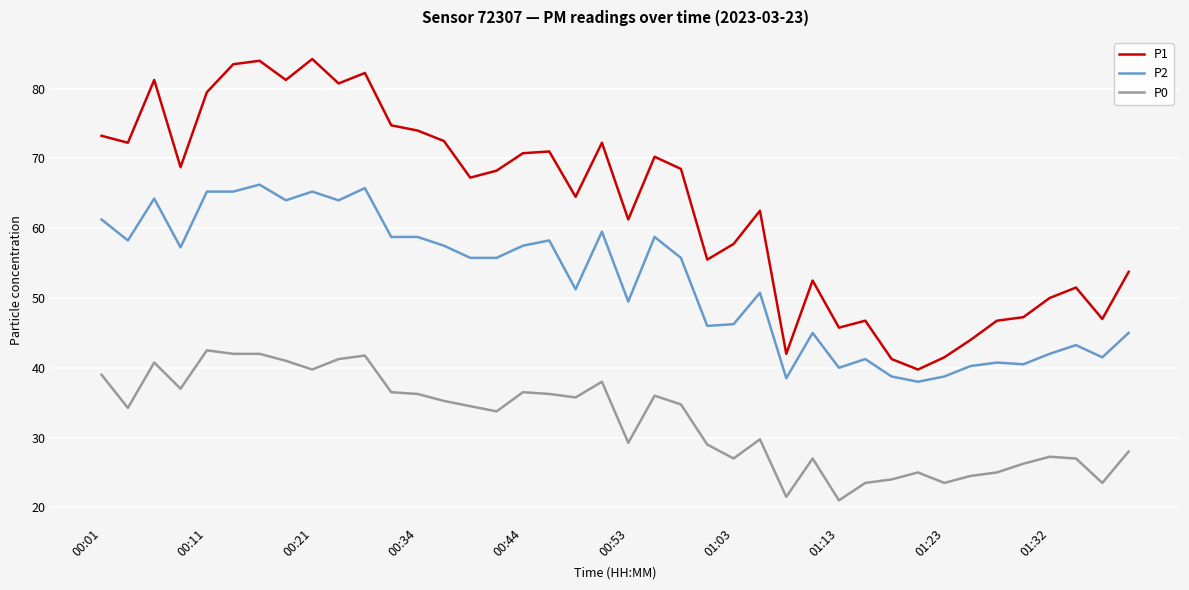

True or false: P2 and P0 cross at least once.

False